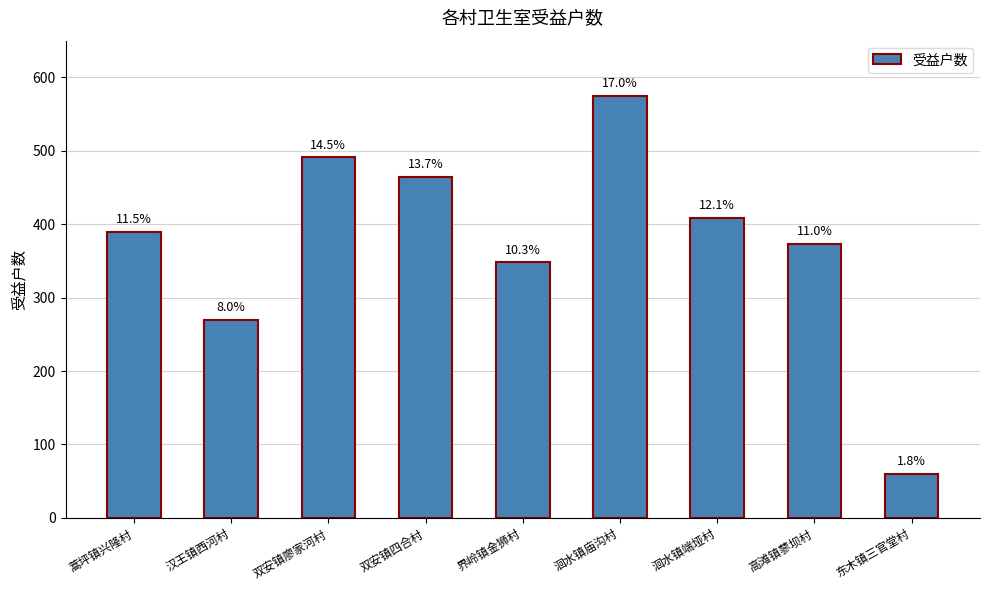

How many bars are there in total?

9